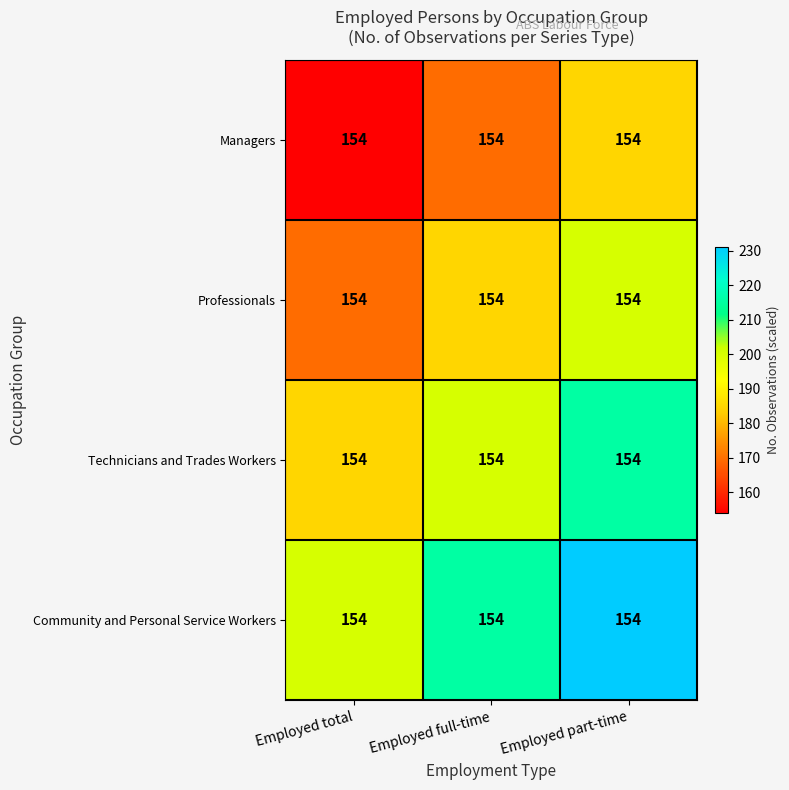

The Technicians and Trades Workers series shows 215.6 at Employed part-time. True or false?

True